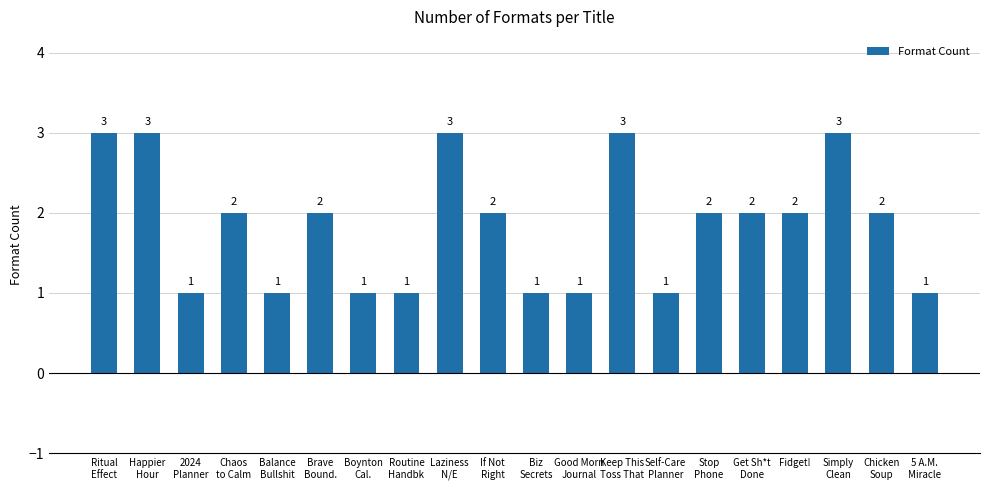

What position from the right is 5 A.M.
Miracle?

1